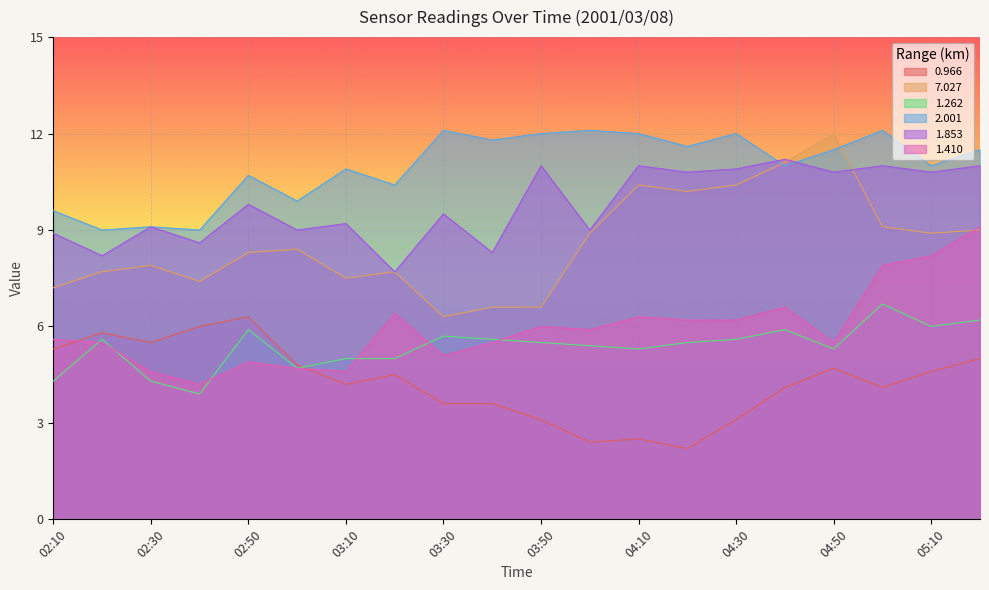

The 1.262 series shows 5.5 at 03:50. True or false?

True